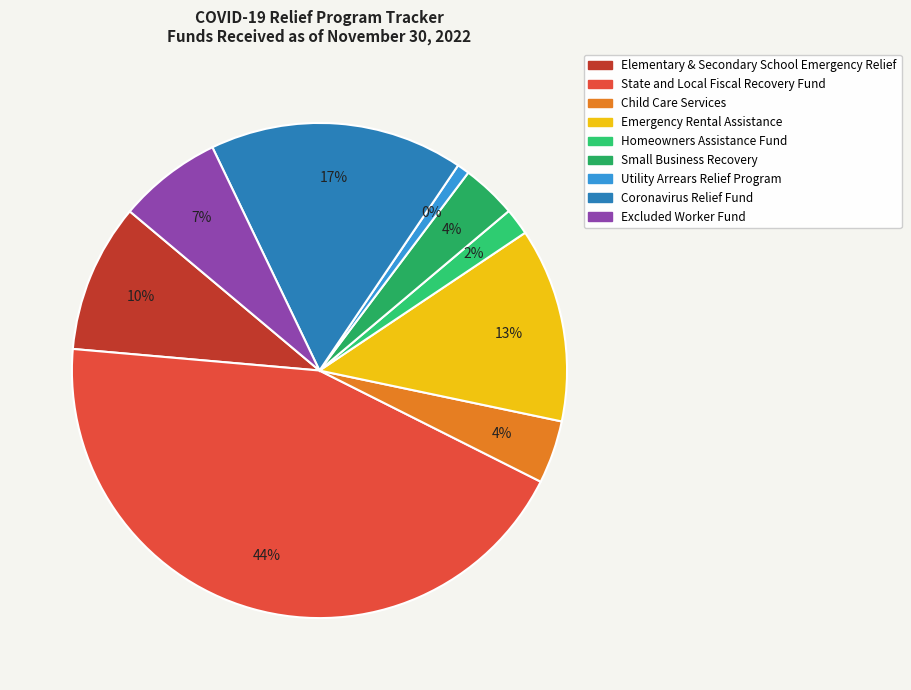

Count the number of slices in the pie.

9